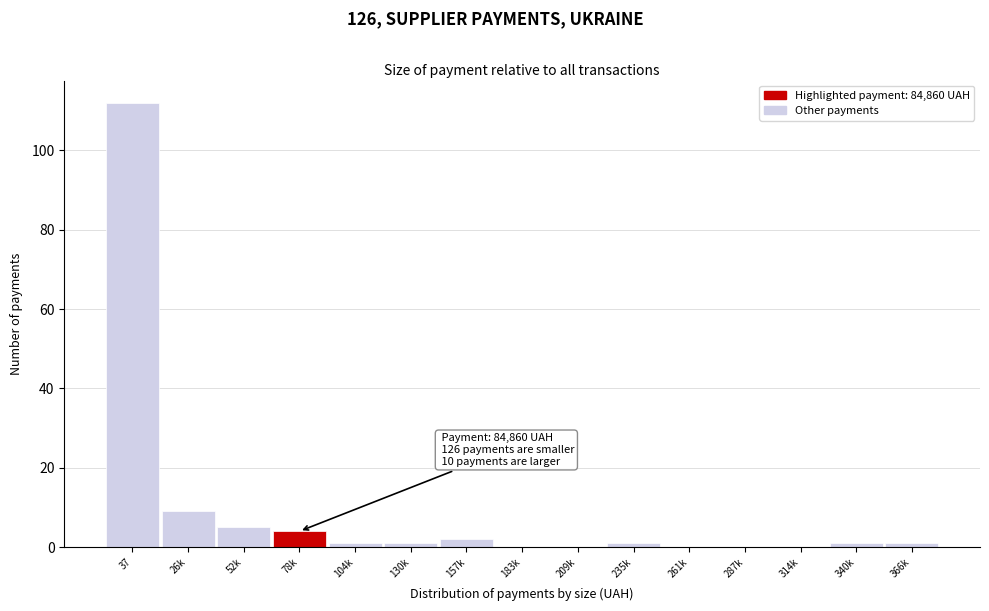

Reading left to right, what are all the values shown in this chart?

37=112	26k=9	52k=5	78k=4	104k=1	130k=1	157k=2	183k=0	209k=0	235k=1	261k=0	287k=0	314k=0	340k=1	366k=1